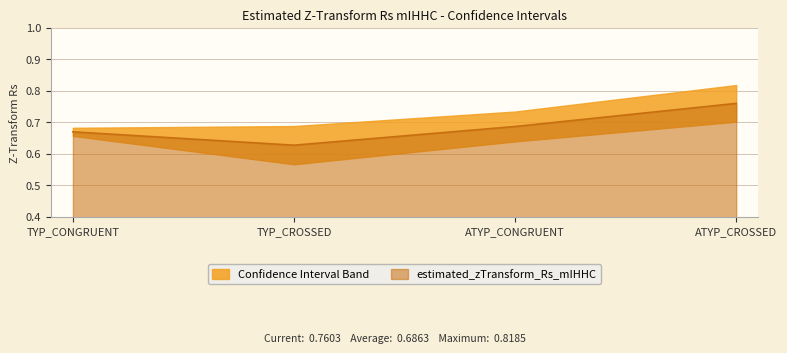

Is it true that lowerBound_95percent_confidence_interva equals 0.3 at TYP_CONGRUENT?

False